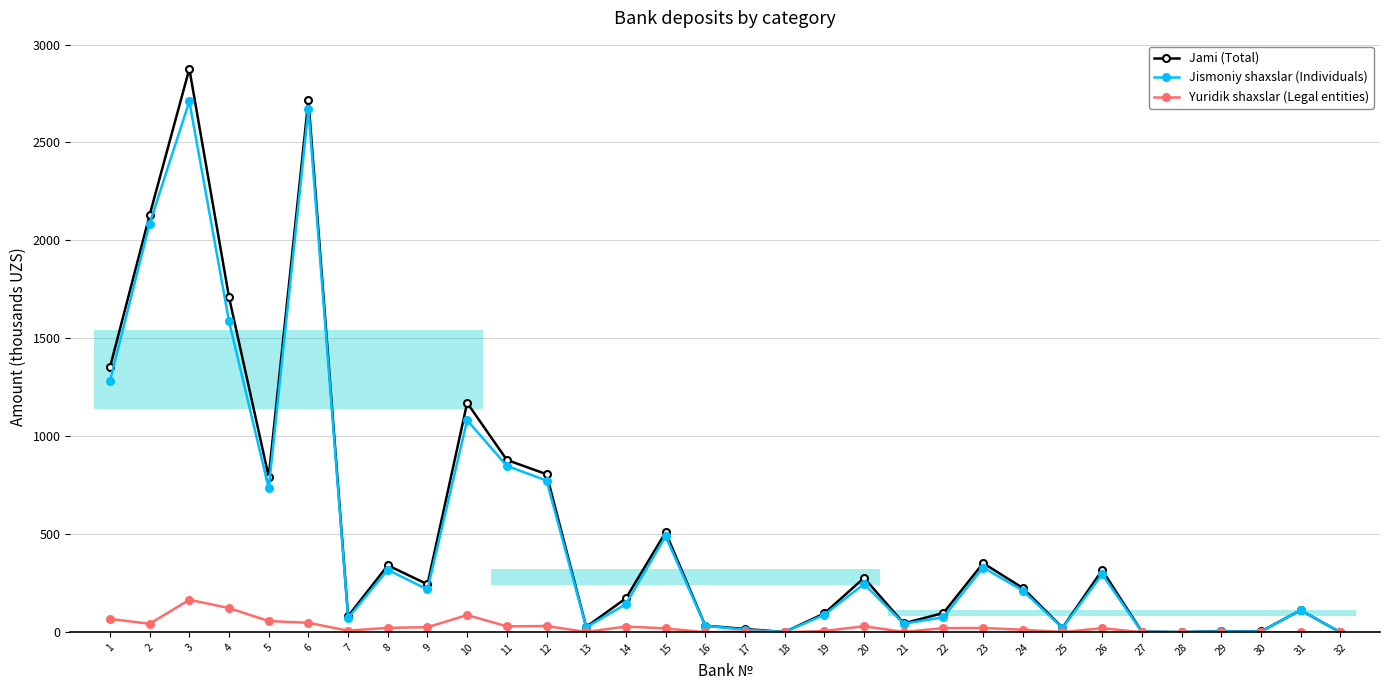

What is the spread (max minus min) of values at 25?

21.8